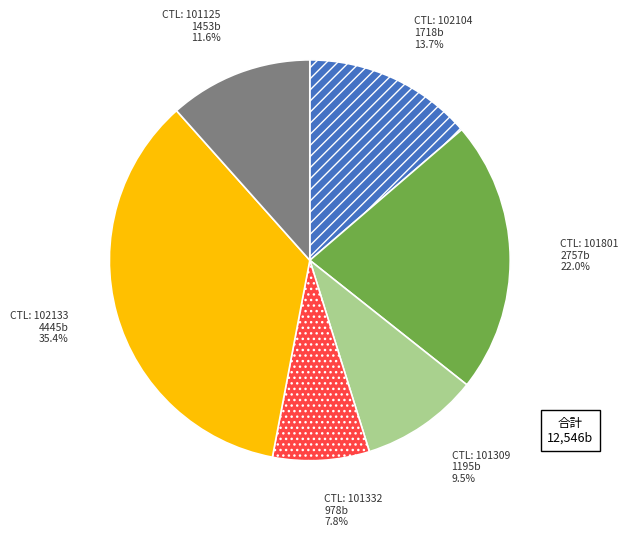

Does any single category account for the majority?

No